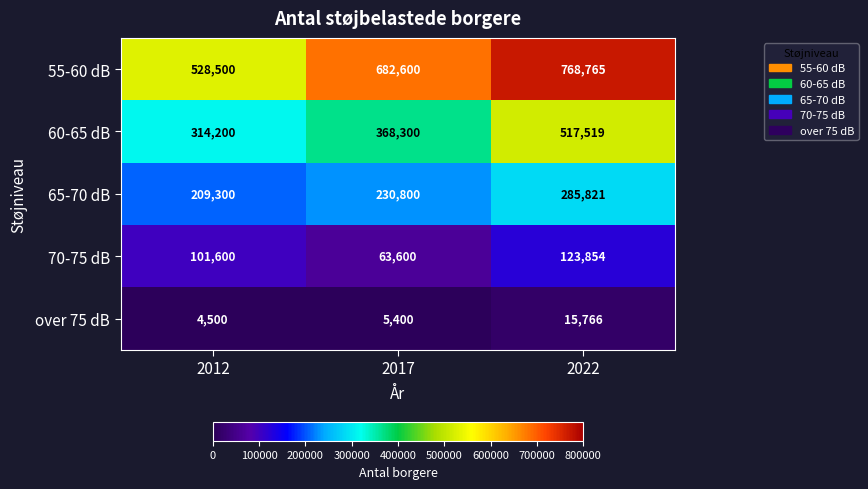

At which label does 70-75 dB reach its minimum?

2017